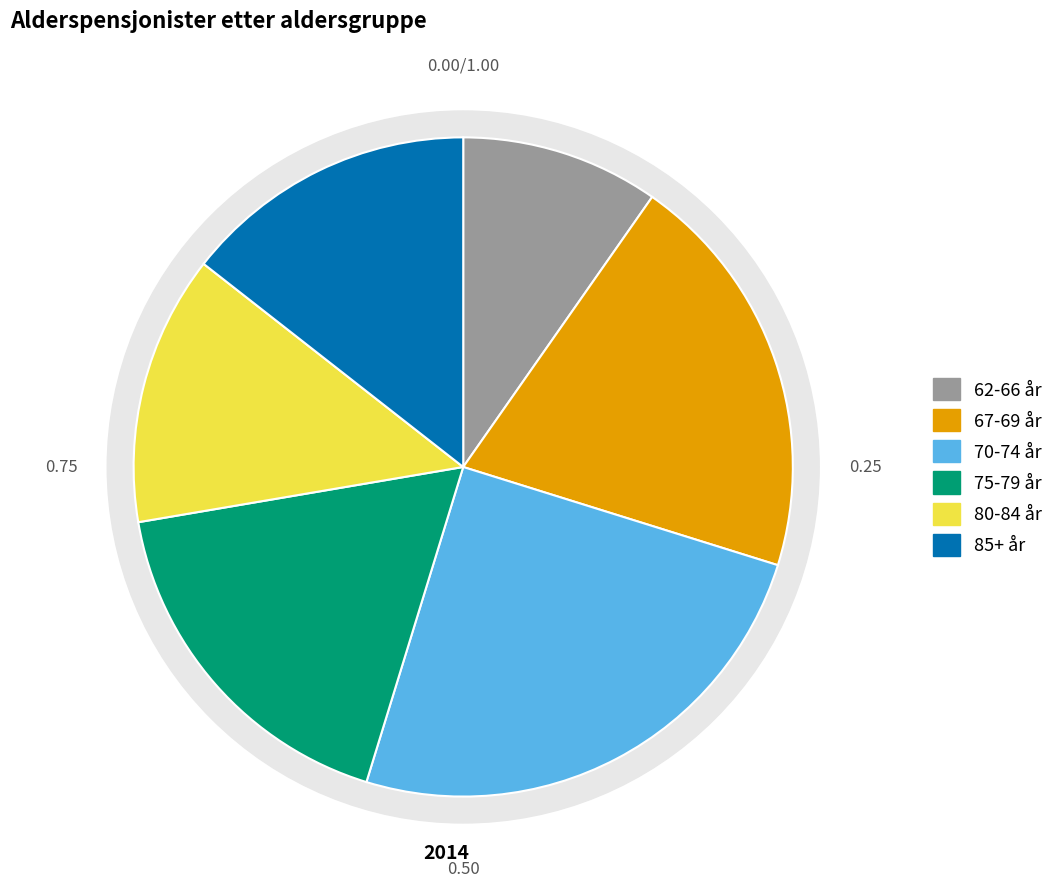

Does 62-66 år account for over 50% of the chart?

No